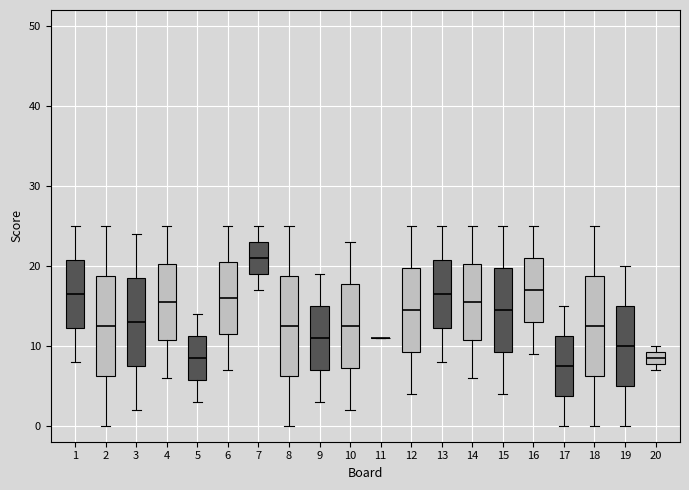

Where is the lower edge of the box at x = 20 on the y-axis? The values are not printed on the chart, so give them approximately, as read against the axis.

8